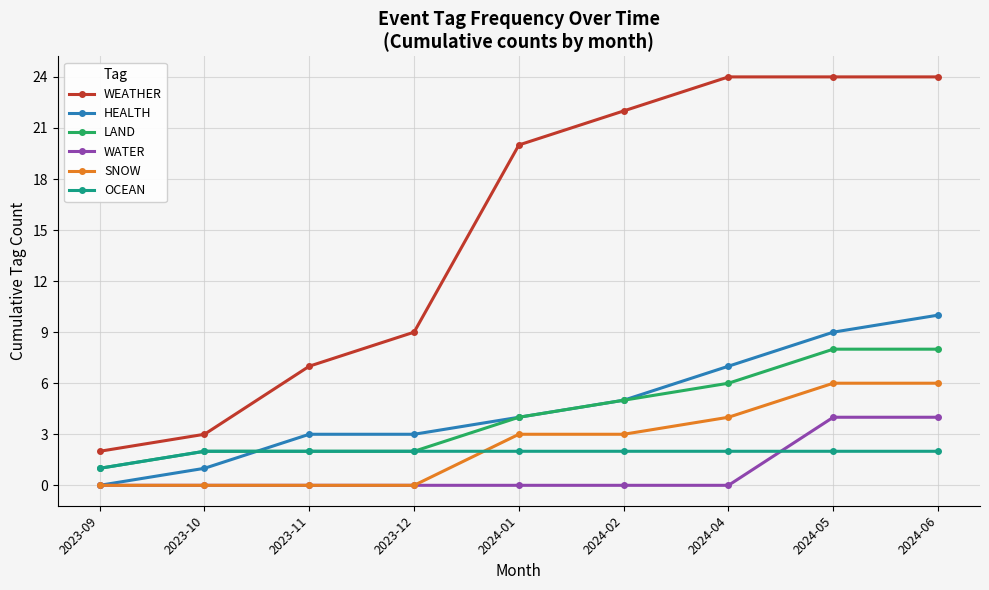

What position from the left is 2023-09?

1